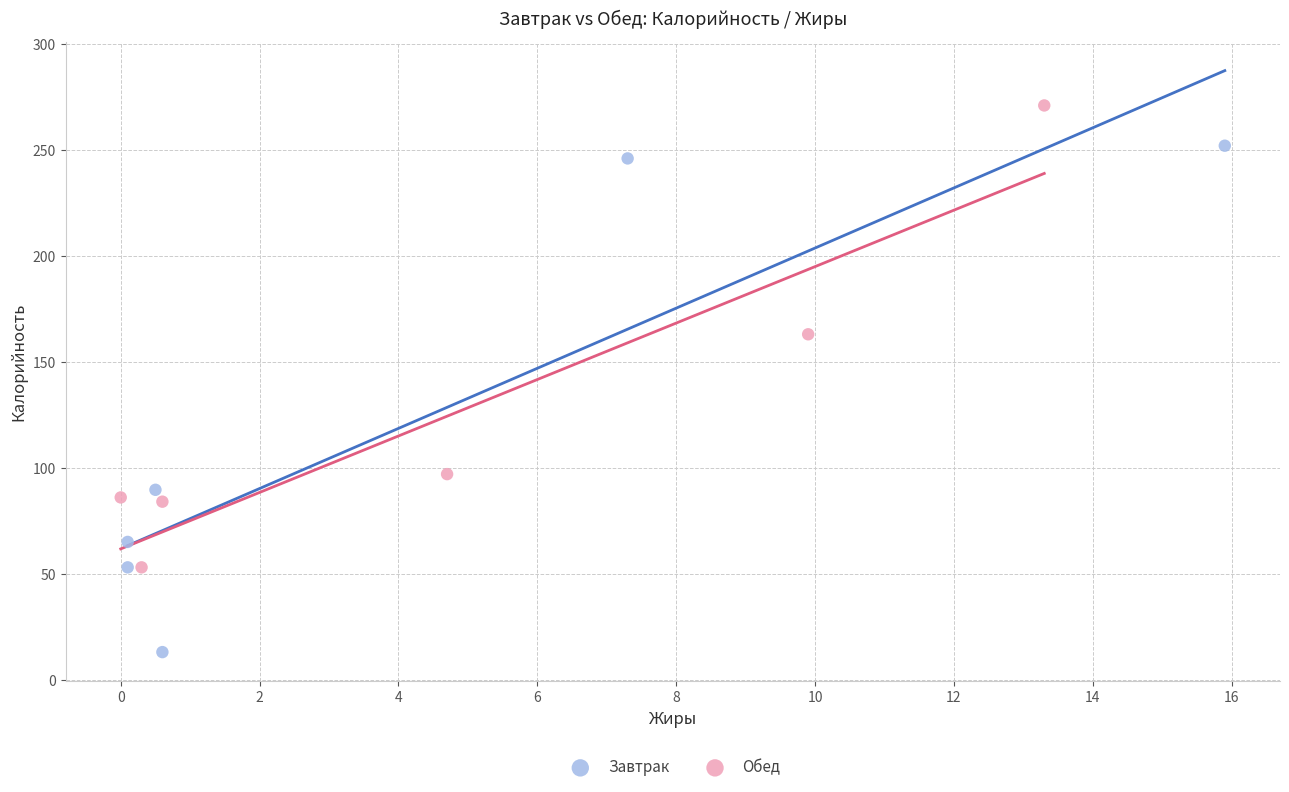

Which series reaches the minimum Y coordinate?

Завтрак